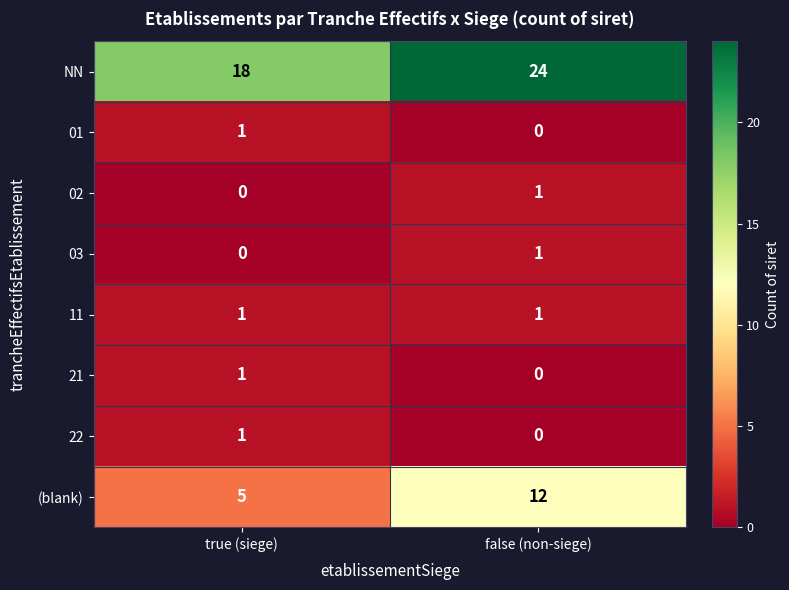

The value of 01 at false (non-siege) is 0. True or false?

True